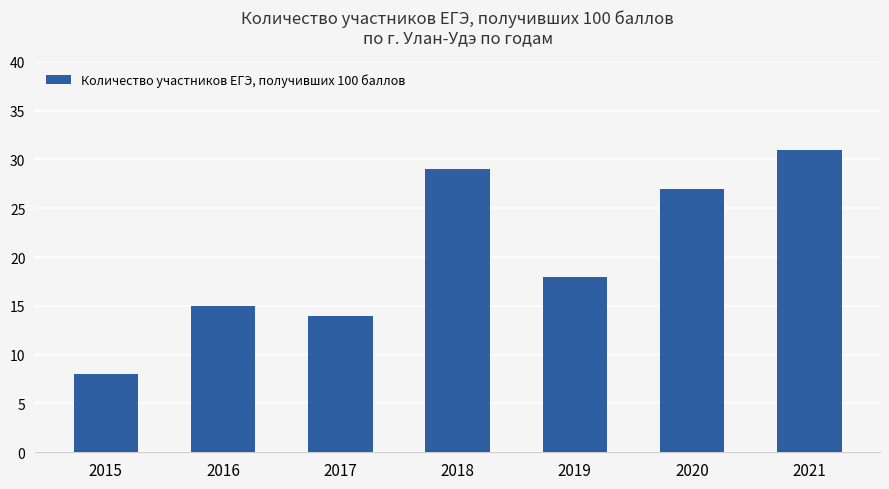

How many values are below 18?

3